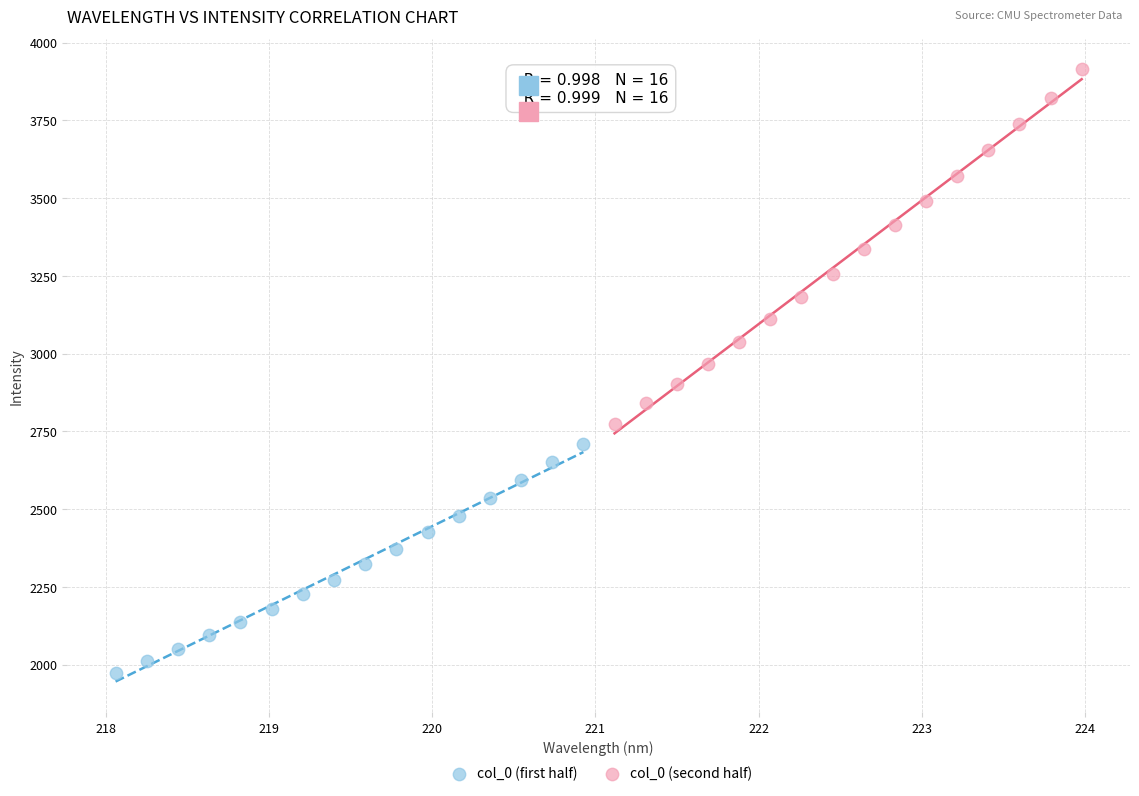

Which series has the widest spread of Y values?

col_0 (second half)